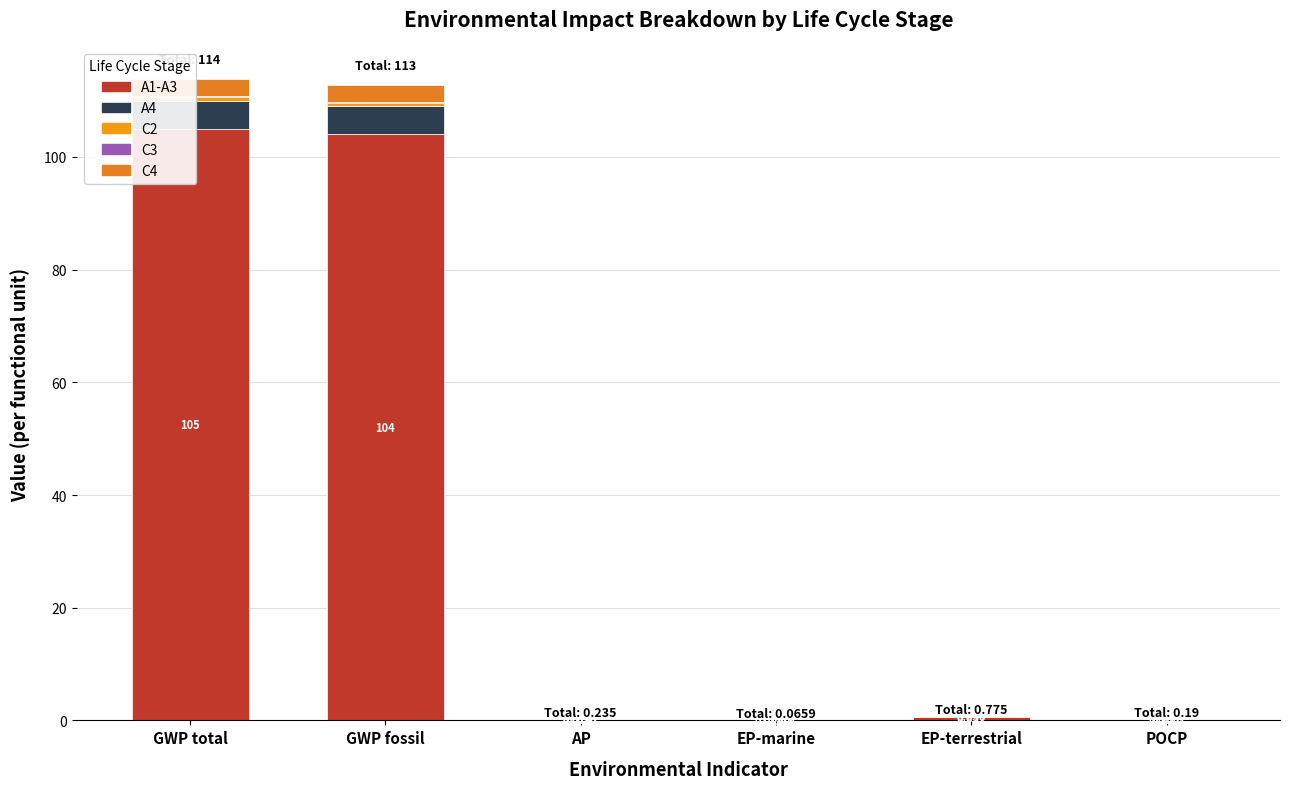

What is the approximate value of A4 at GWP total?

5.0